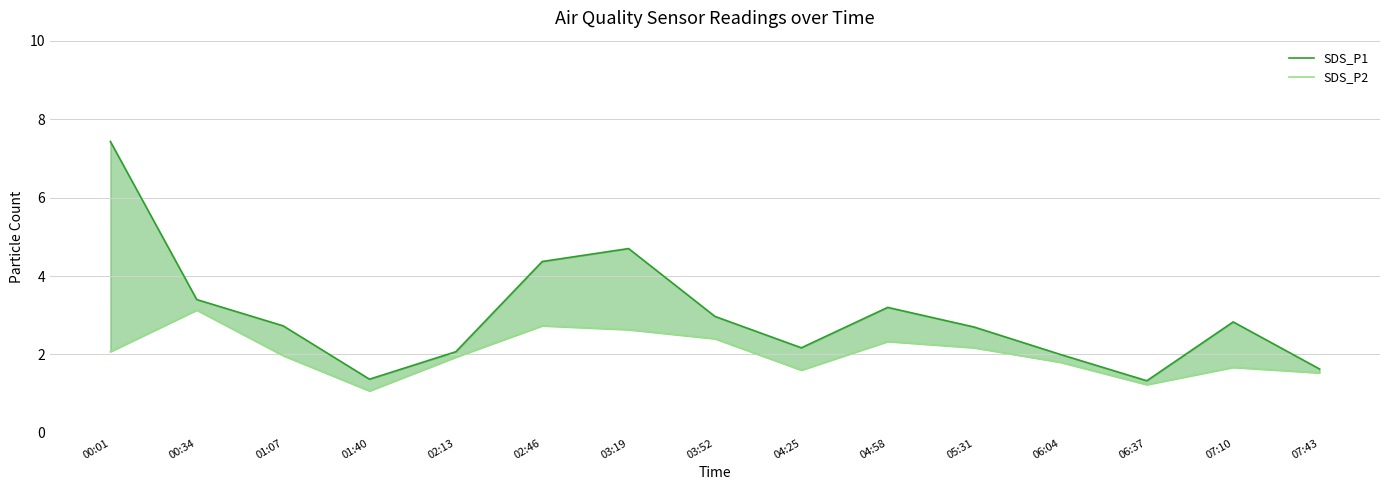

Is this an area chart (filled region under the line)?

No